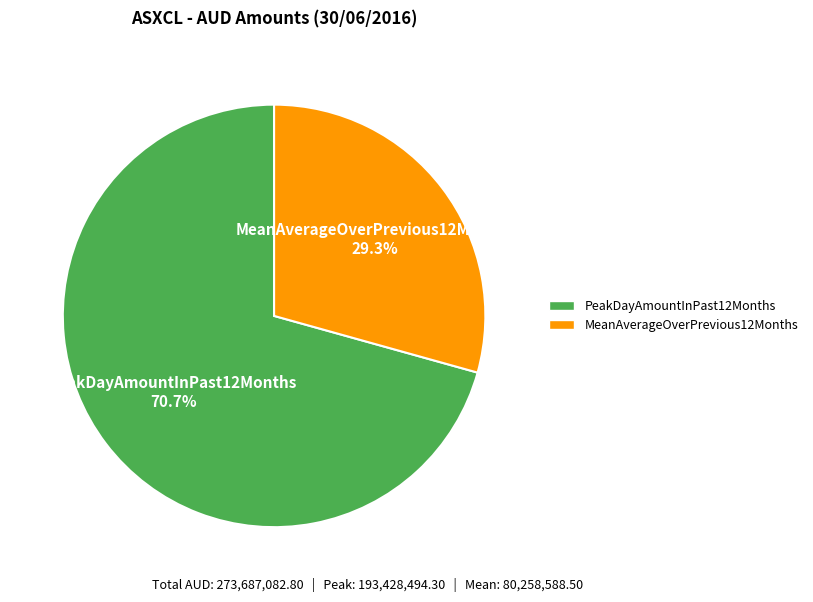

To the nearest percent, what is the difference between the MeanAverageOverPrevious12Months and PeakDayAmountInPast12Months slice percentages?

41%